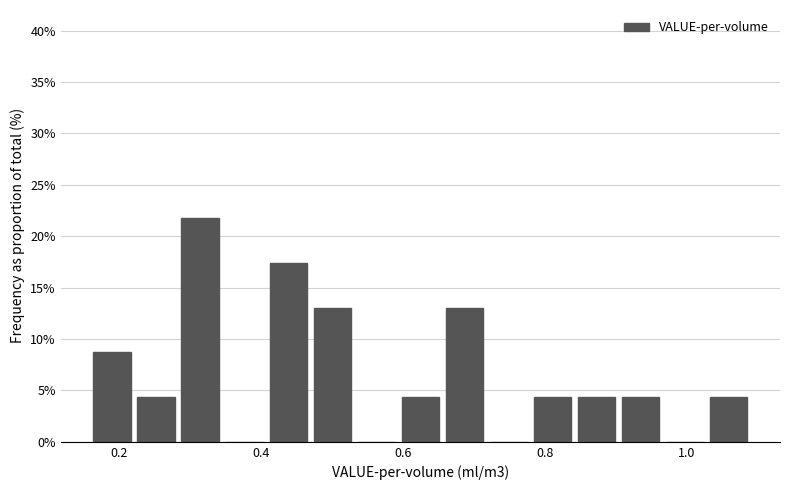

Read against the x-axis, roughly where is the centre of the tallest bar?

0.32